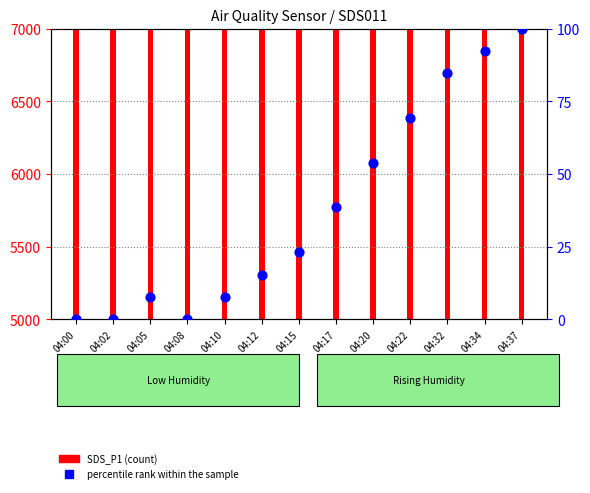

Which has a higher value, 04:05 or 04:10?

04:05